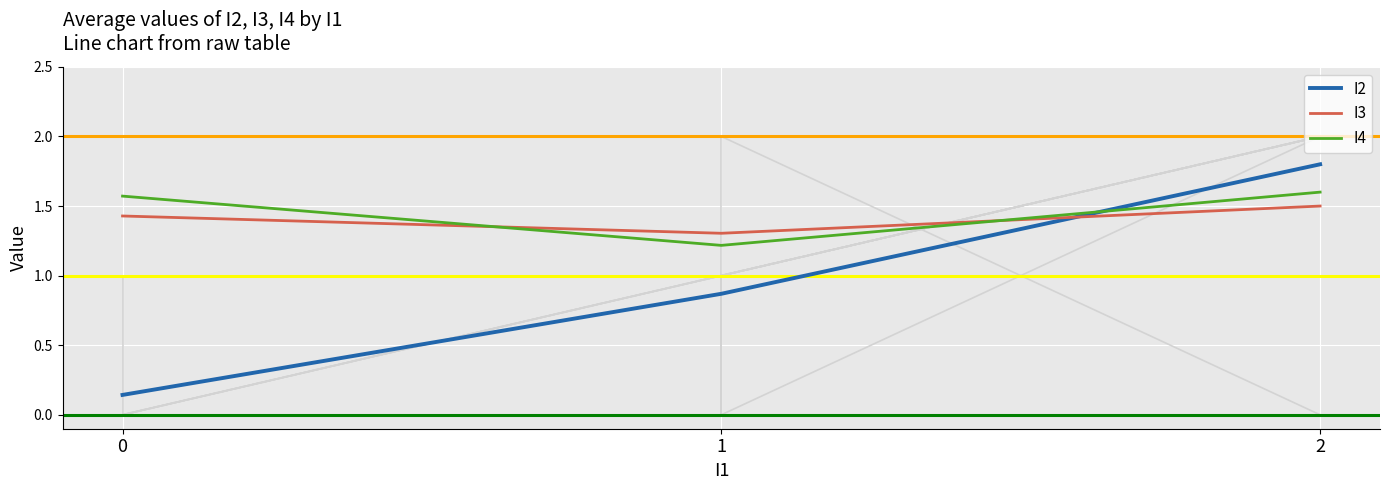

Rank the categories by I2 value from lowest to highest.

0, 1, 2